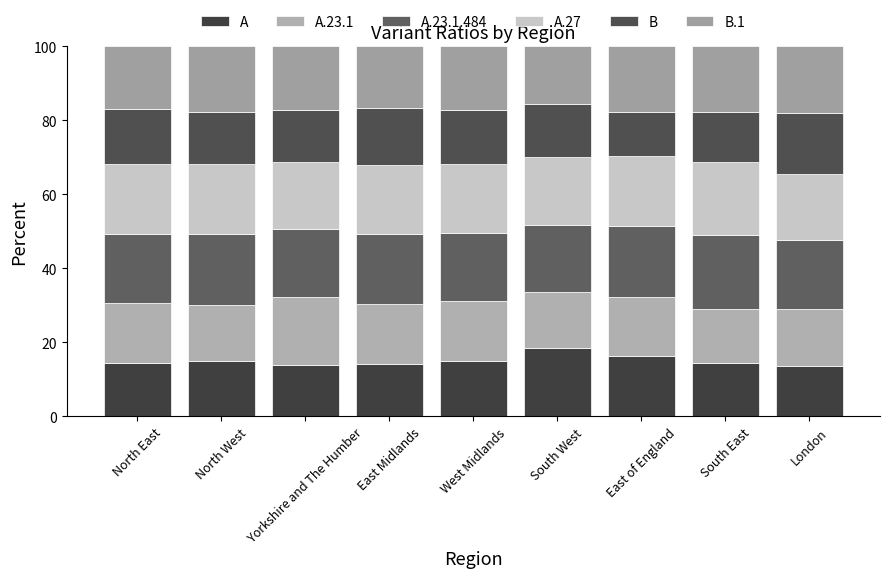

What is the label of the 4th bar from the right?

South West